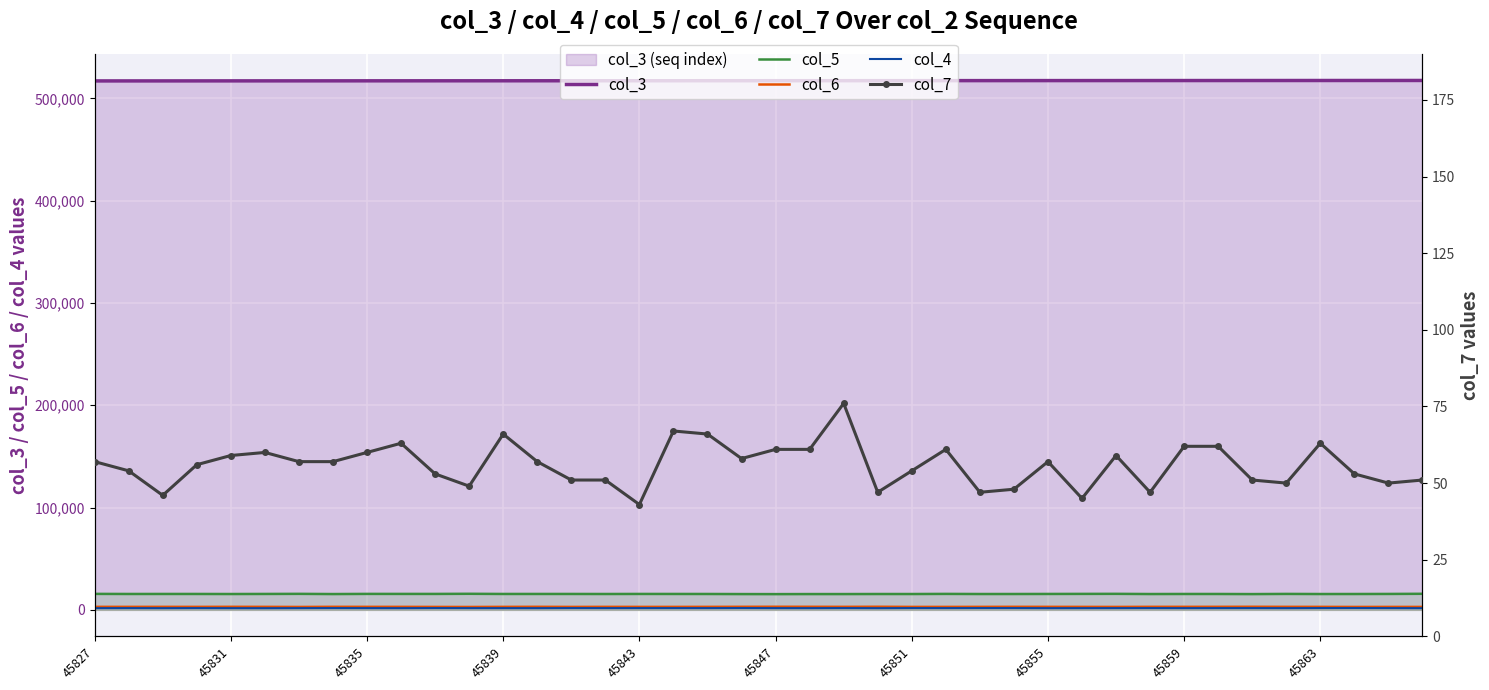

Where is col_5 nearest to the value 15555?

17